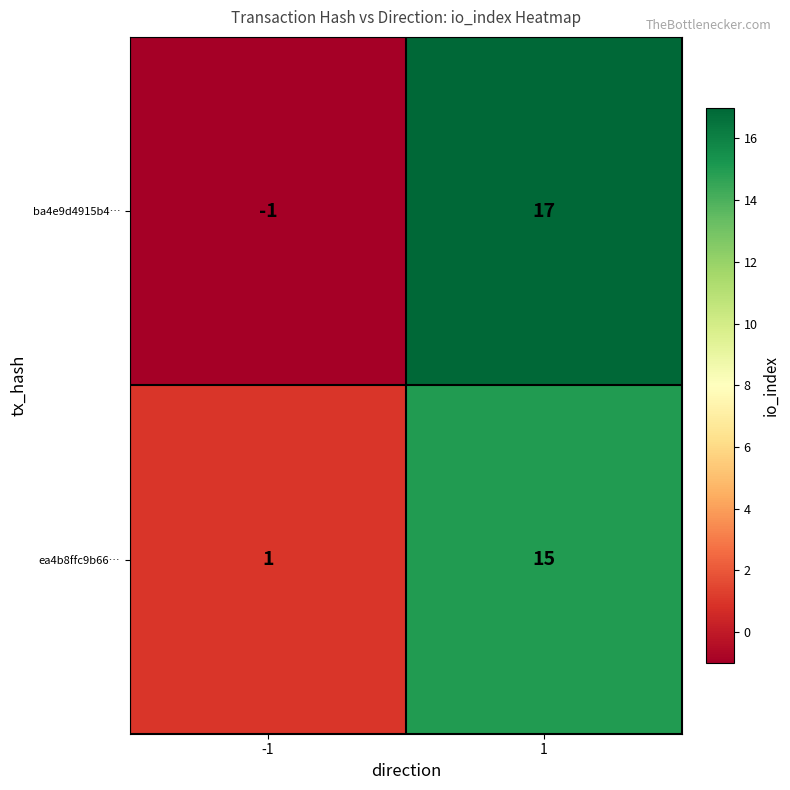

How many series are shown in this chart?

2